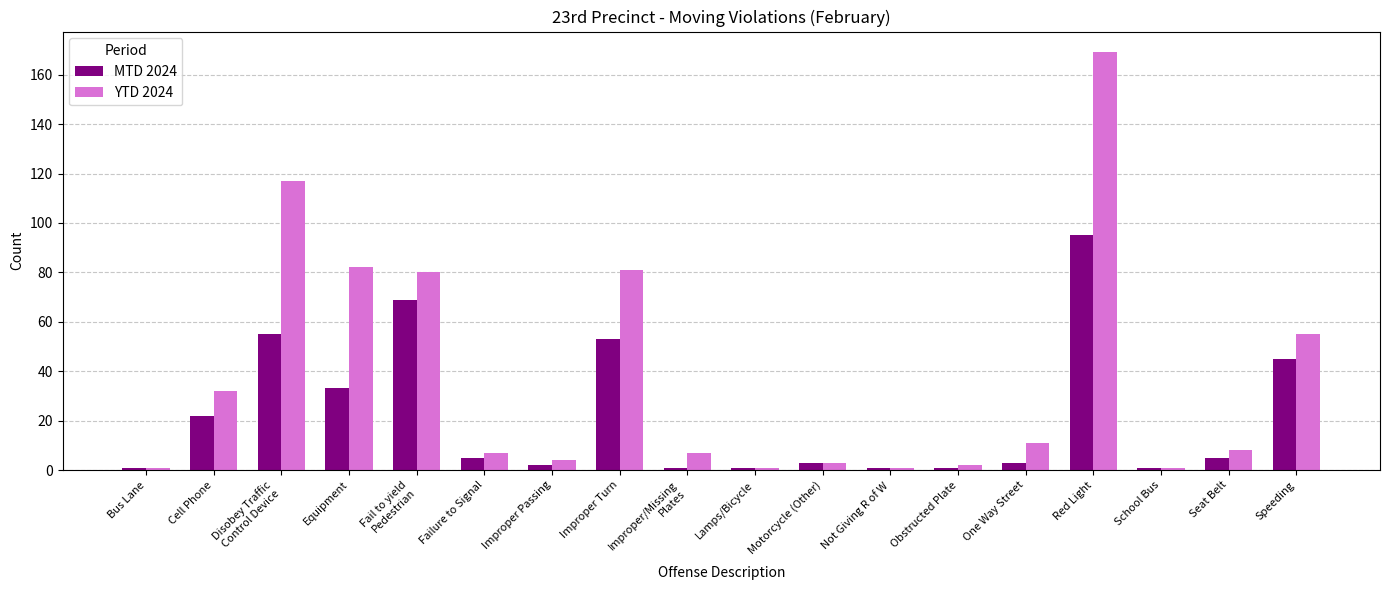

What is the minimum value for YTD 2024?

1